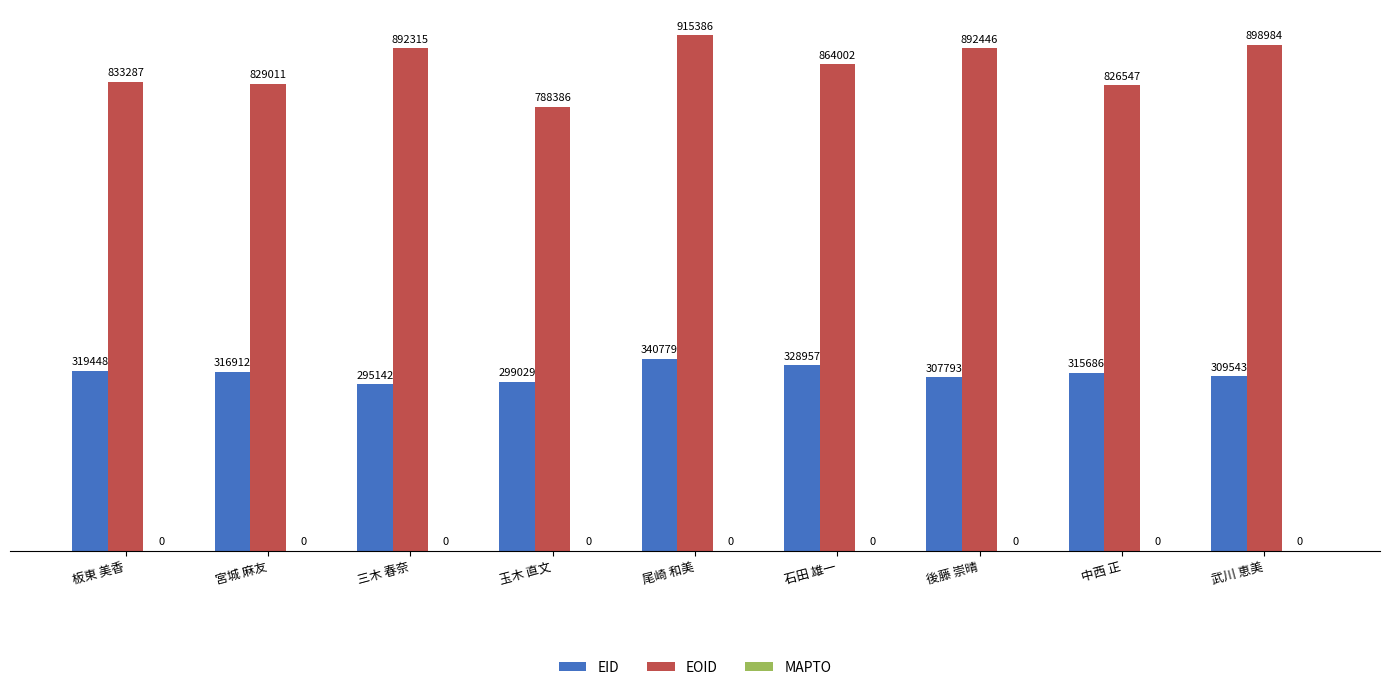

What is the difference between the second highest and second lowest values in the EOID series?

72437